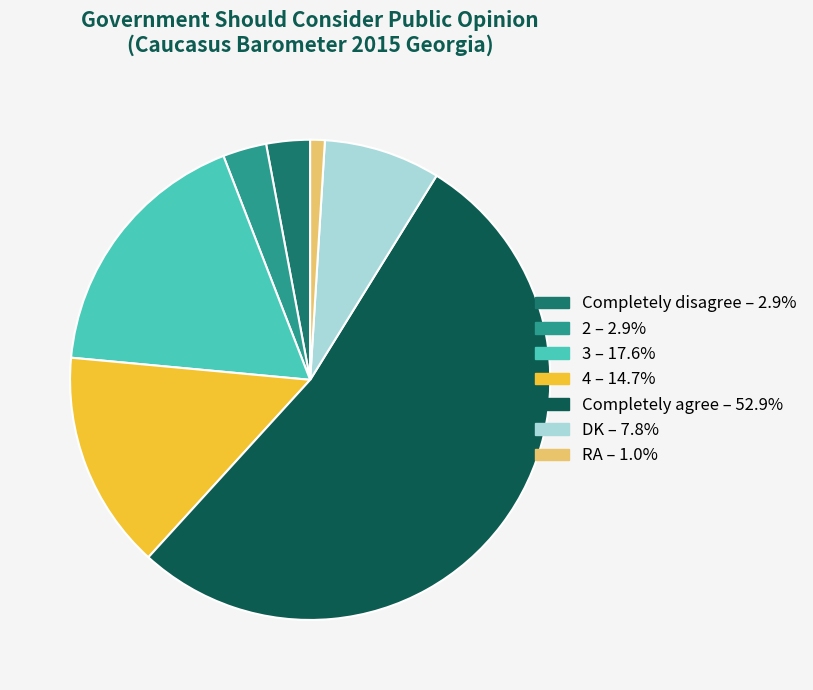

Is it true that Completely agree is 61% of the pie?

False